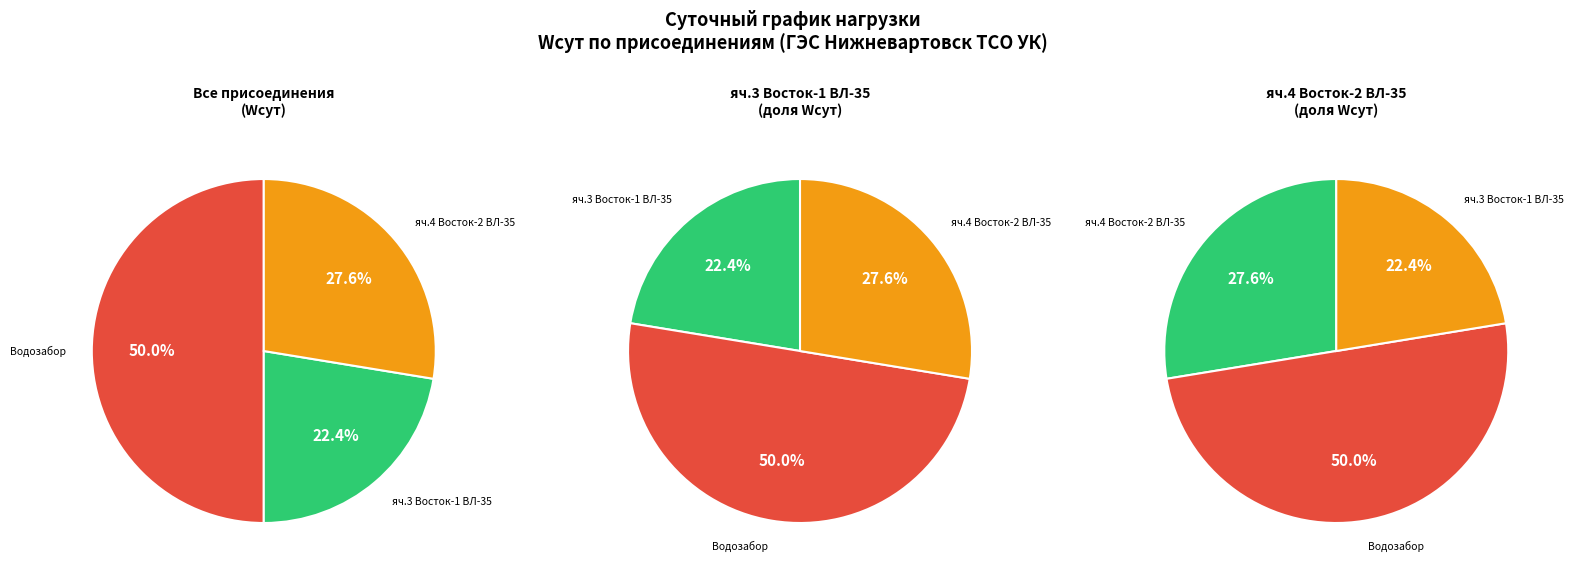

Is it true that Водозабор is 57% of the pie?

False